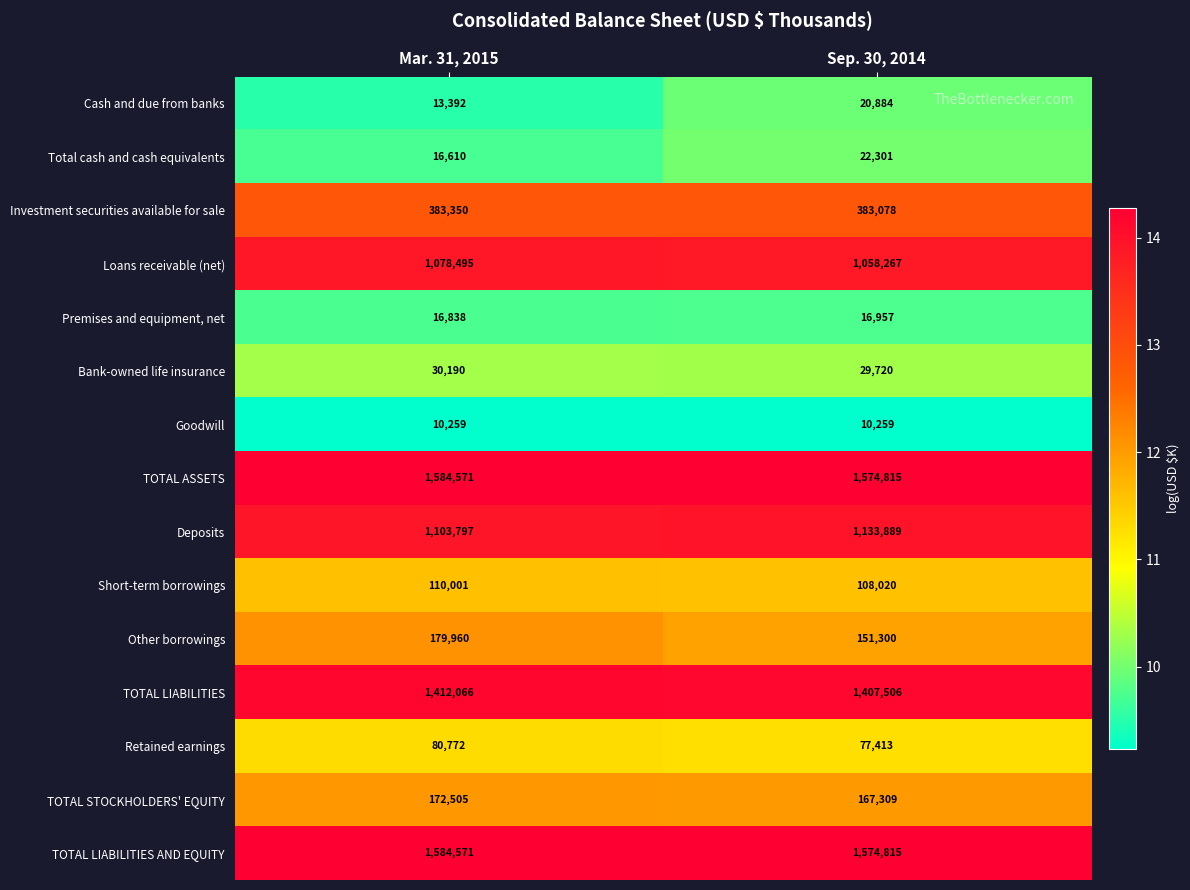

Which category has the highest value across all series?

Mar. 31, 2015